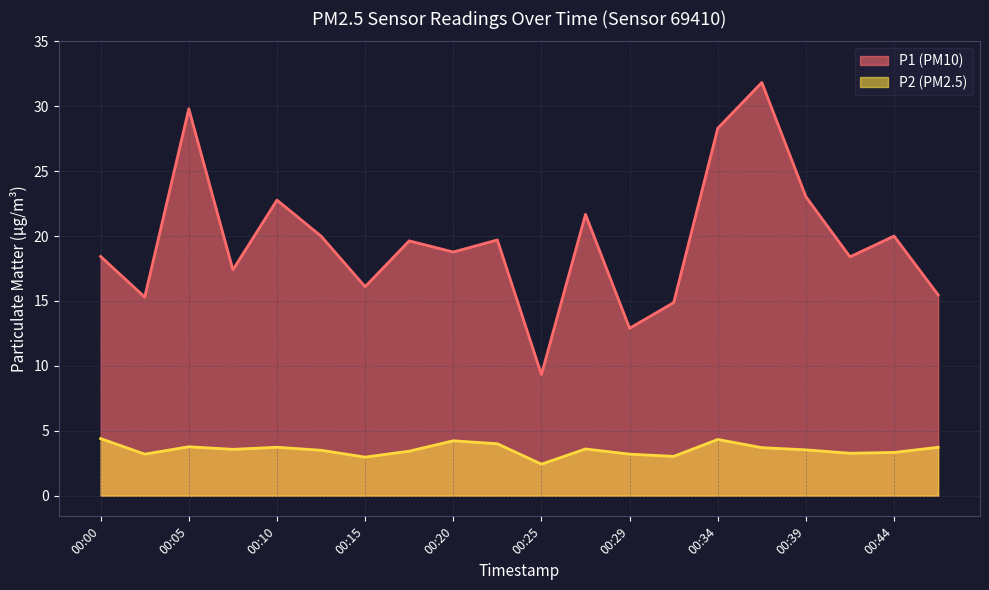

True or false: P2 has more than 2 points higher than both neighbors.

True